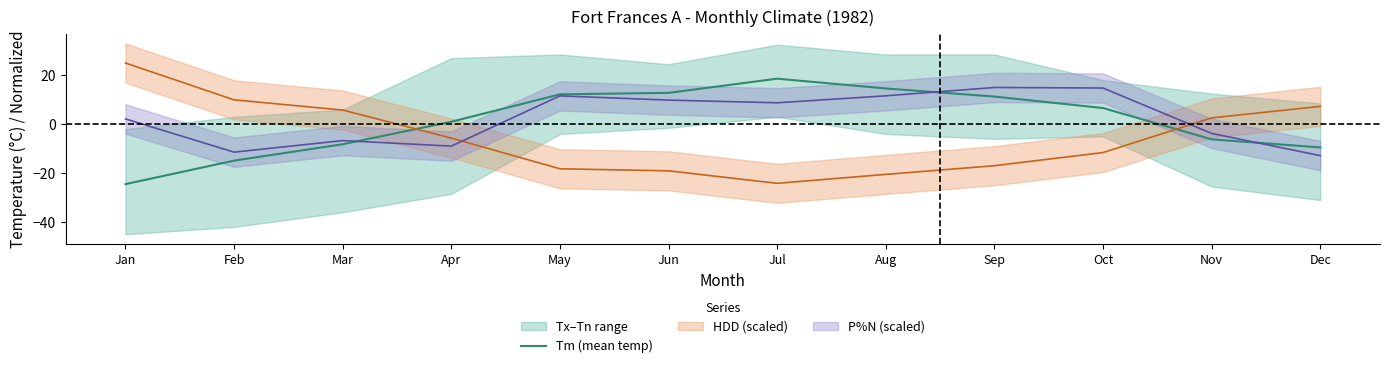

The value at Dec is -9.5. True or false?

True